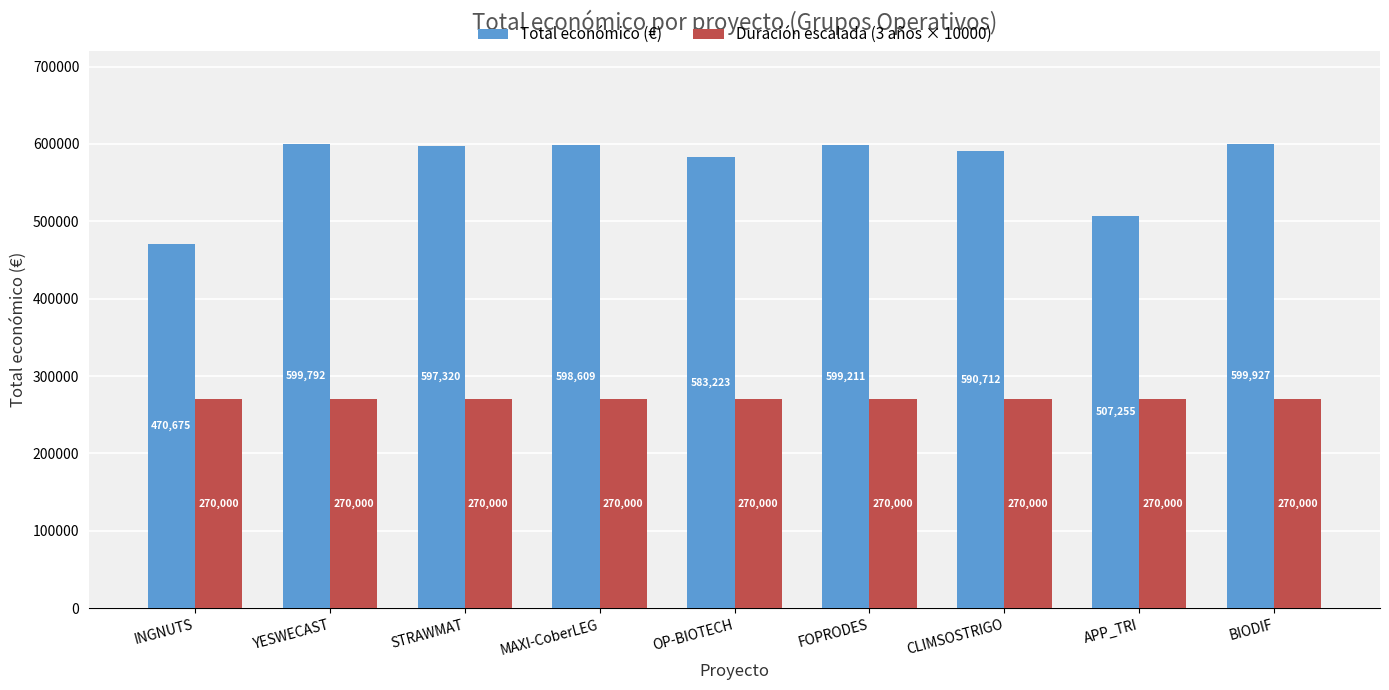

What is the label of the 6th bar from the left?

FOPRODES